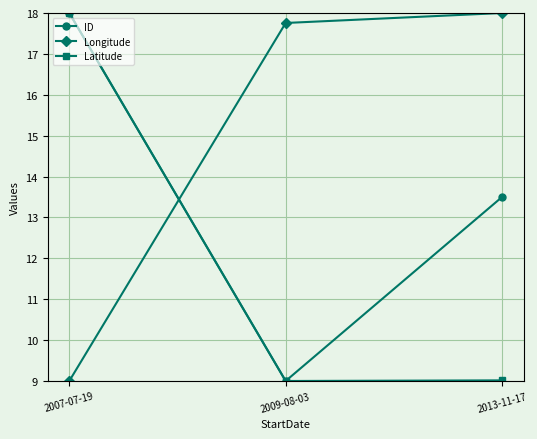

What is the spread (max minus min) of values at 2013-11-17?

9.0